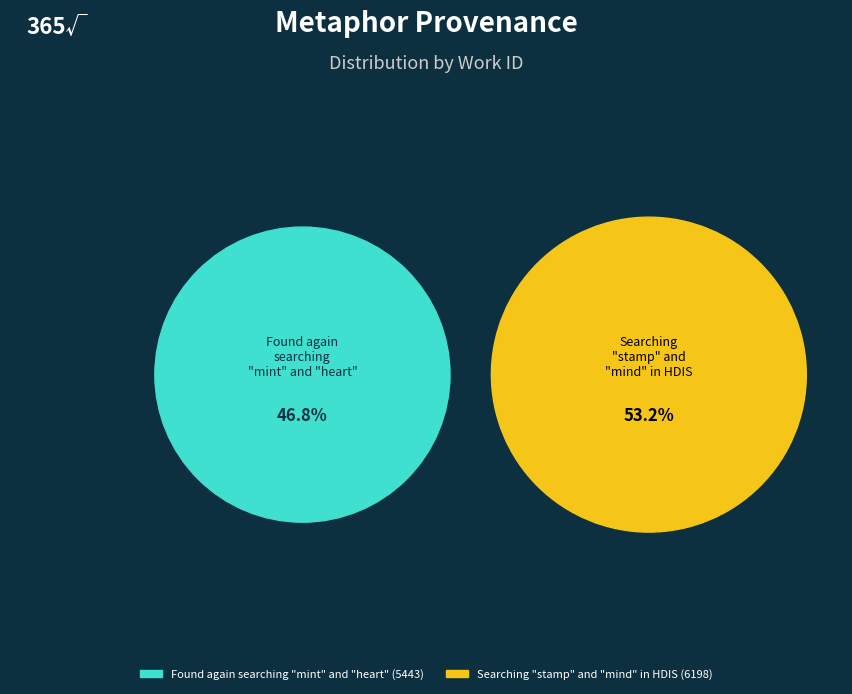

What percentage is the Searching "stamp" and "mind" in HDIS slice, to the nearest percent?

53%